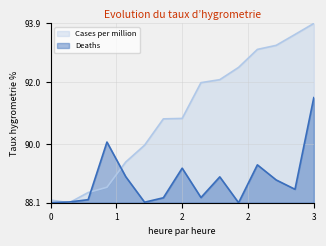

Which series has the largest range (max minus min)?

Cases per million